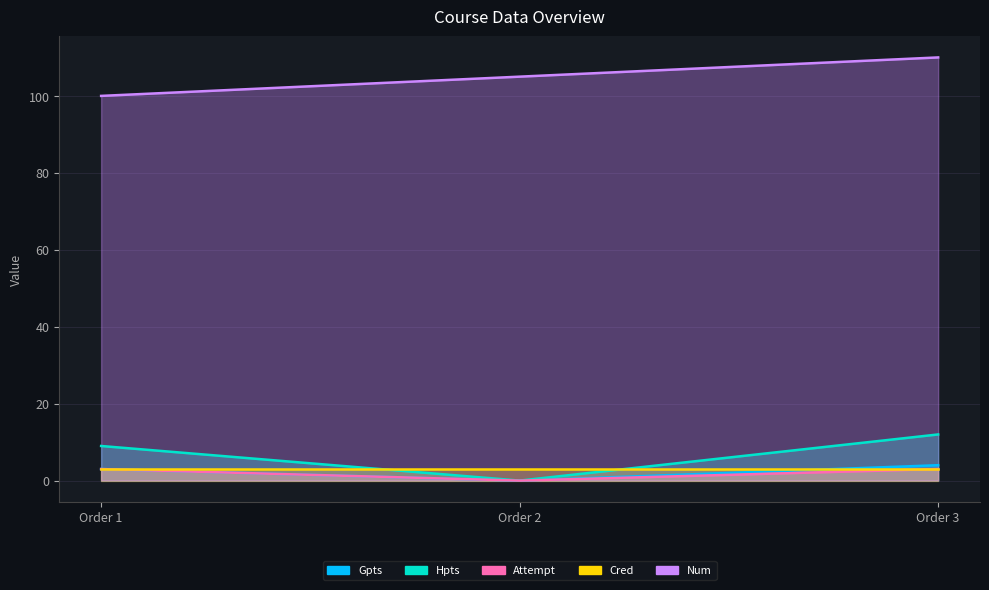

Where is Num nearest to the value 105?

2